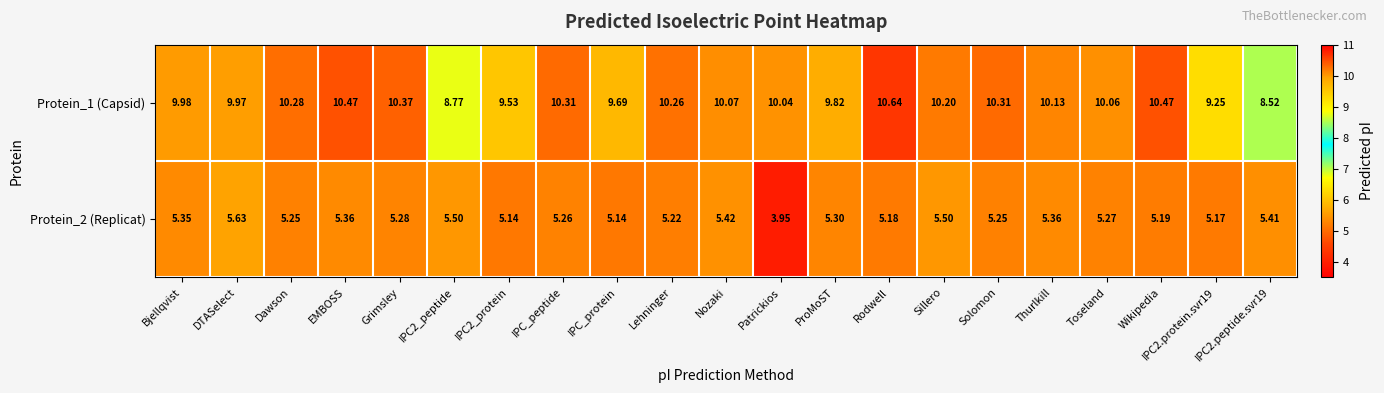

Which category has the lowest value across all series?

Patrickios